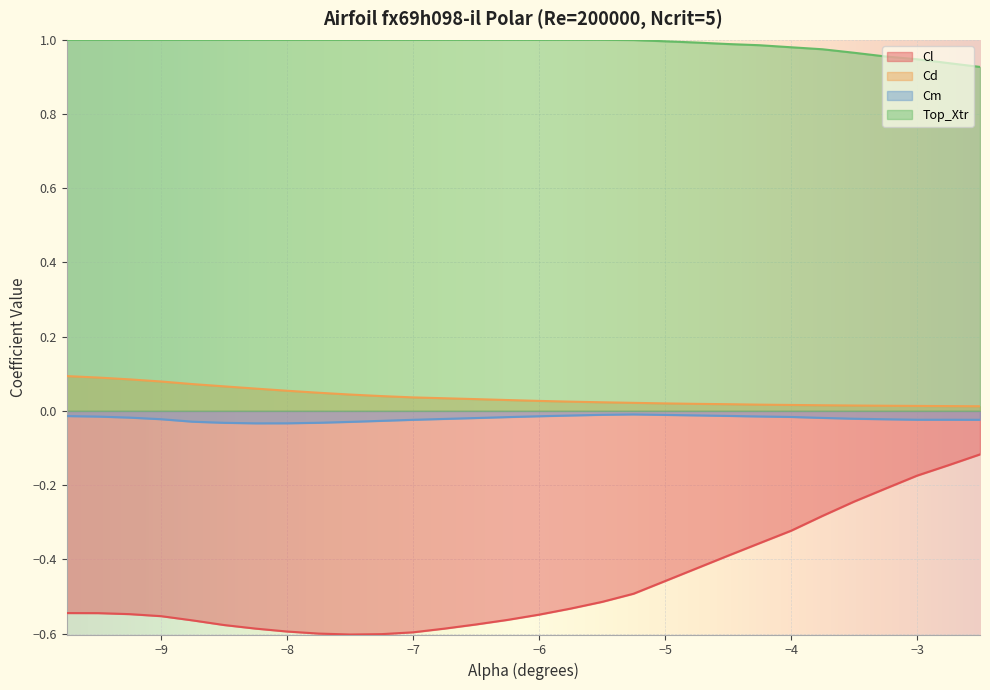

At −4, list the series in order from largest to smallest.

Top_Xtr, Cd, Cm, Cl